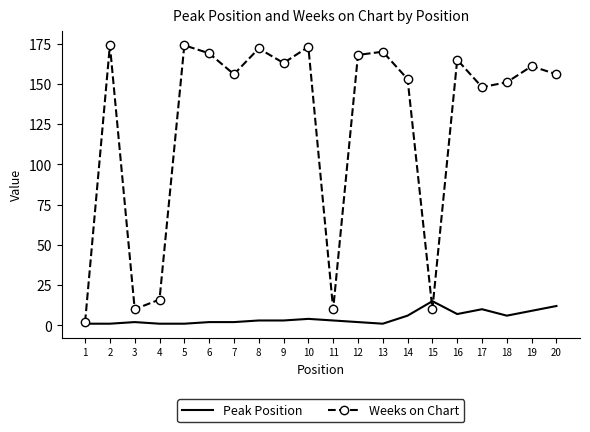

Which series ends up on top after the final intersection of Weeks on Chart and Peak Position?

Weeks on Chart